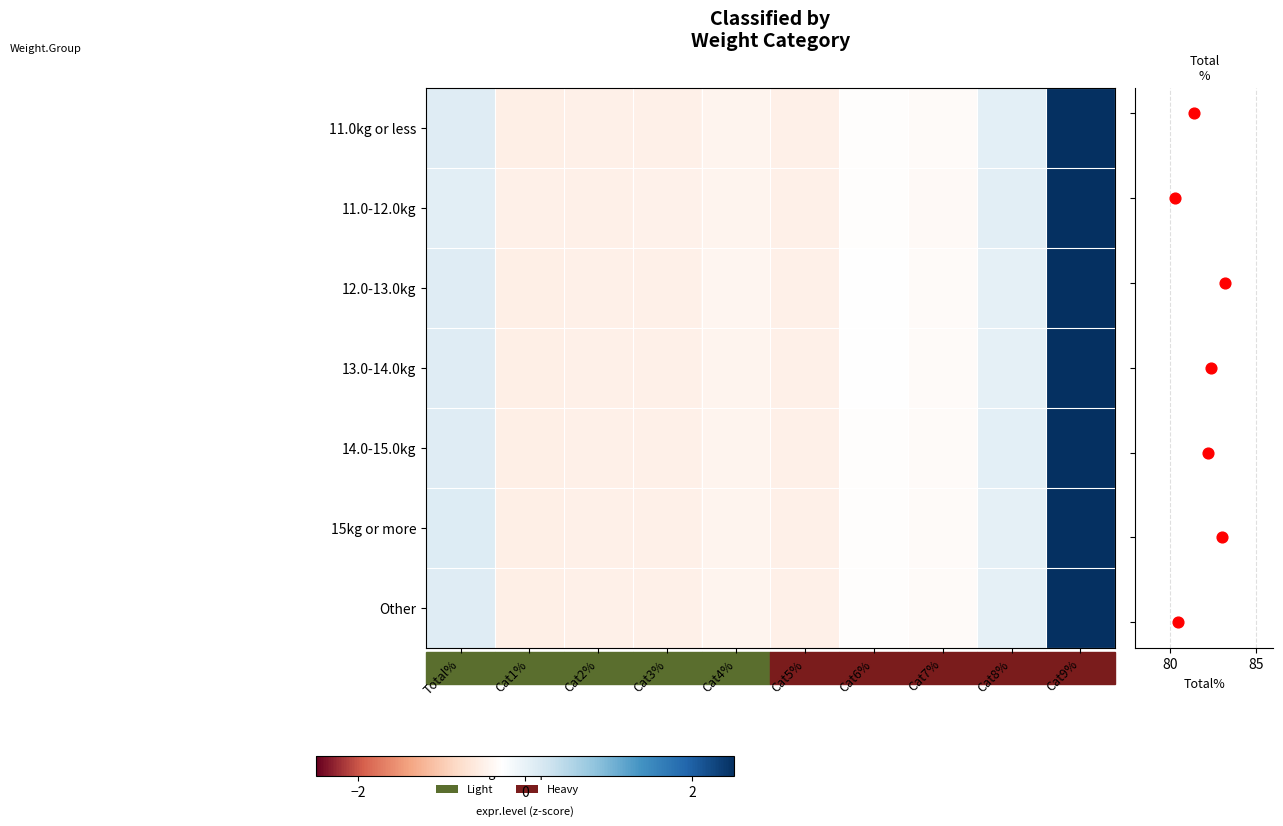

Rank the categories by 11.0-12.0kg value from lowest to highest.

Cat1%, Cat2%, Cat5%, Cat3%, Cat4%, Cat7%, Cat6%, Total%, Cat8%, Cat9%